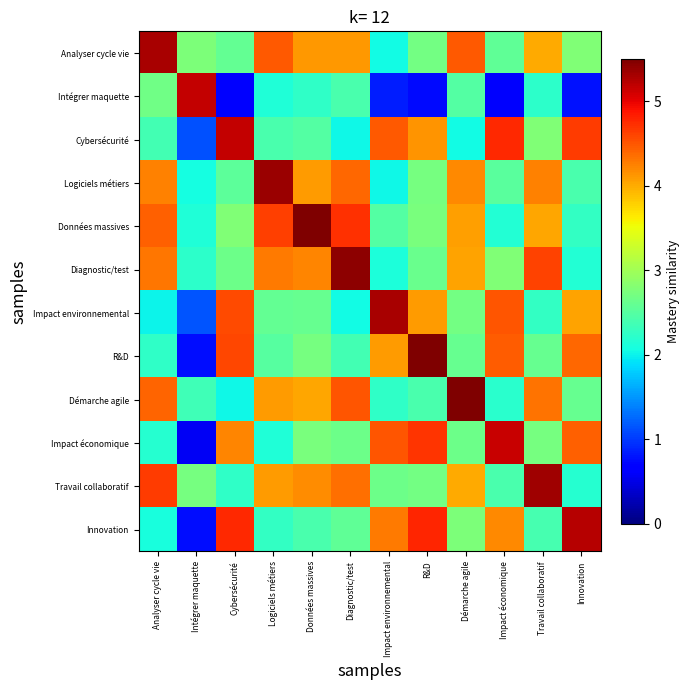

Rank the series at Analyser cycle vie from highest to lowest value.

Analyser cycle vie, Travail collaboratif, Données massives, Démarche agile, Diagnostic/test, Logiciels métiers, Intégrer maquette, Cybersécurité, R&D, Impact économique, Innovation, Impact environnemental